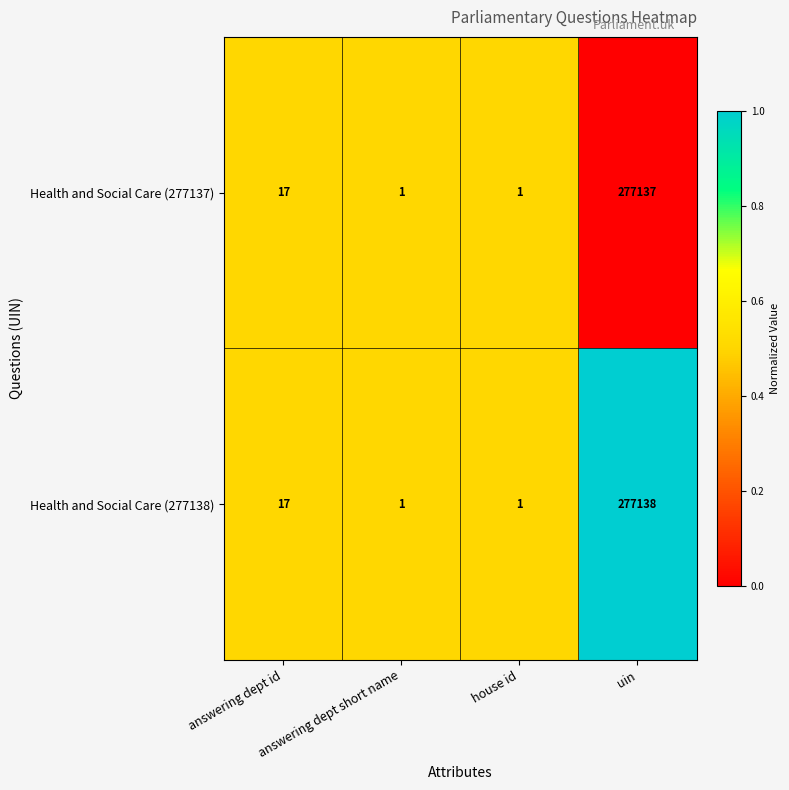

What is the average value of the Health and Social Care (277137) series?

69289